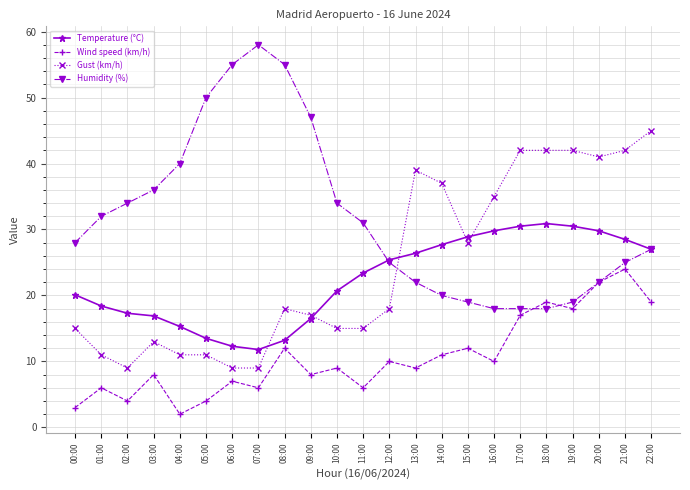

How many categories are shown in the chart?

23